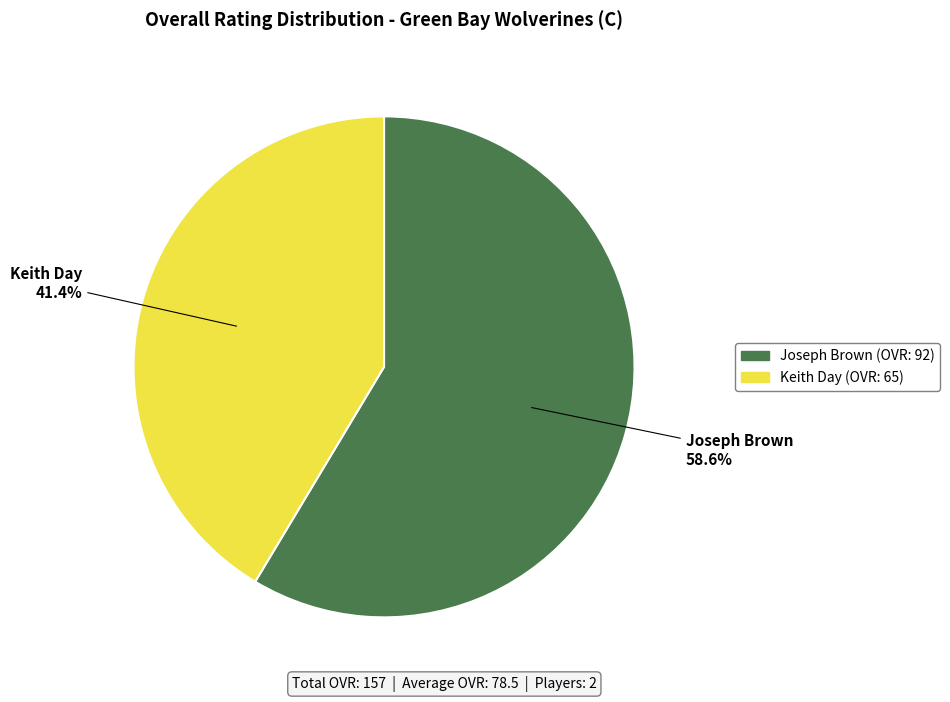

True or false: Joseph Brown accounts for 47% of the total.

False